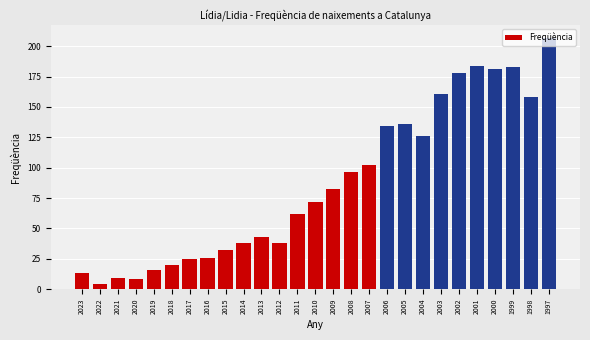

What is the sum of the values at 1998 and 2008?

254